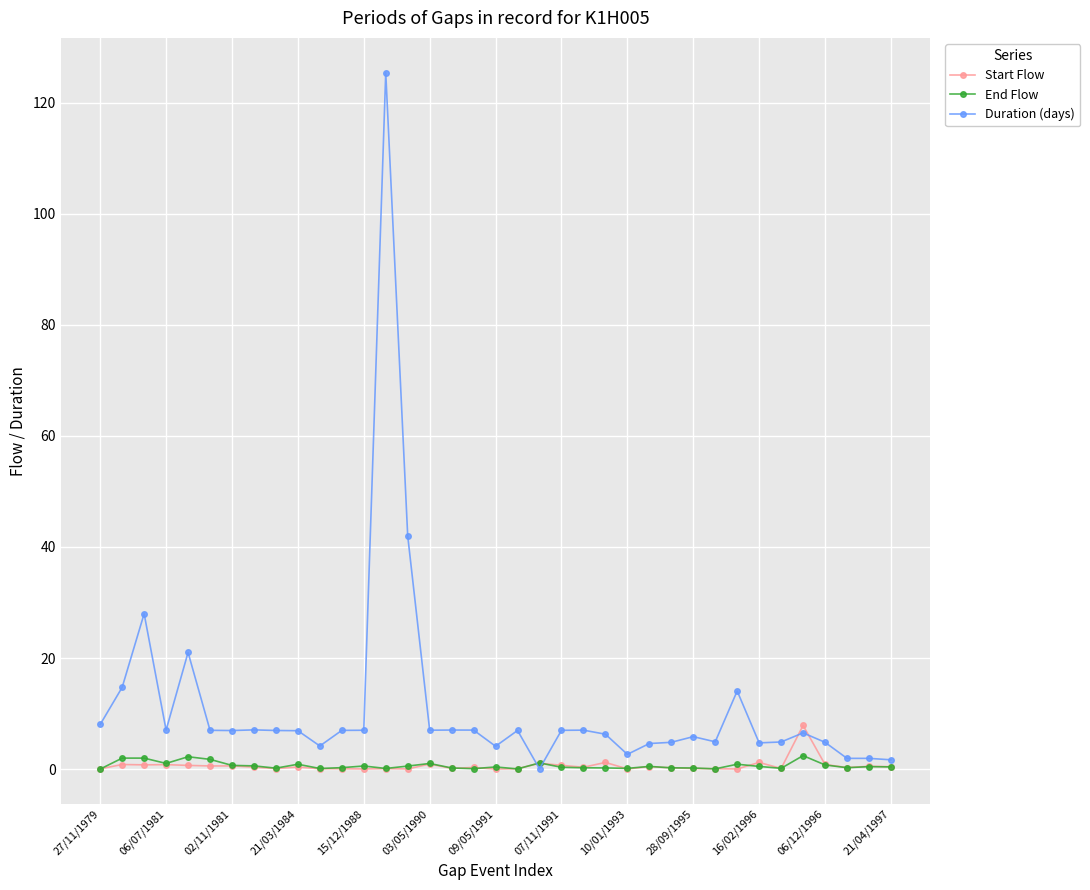

What is the difference between the second highest and second lowest values in the Duration (days) series?

40.3